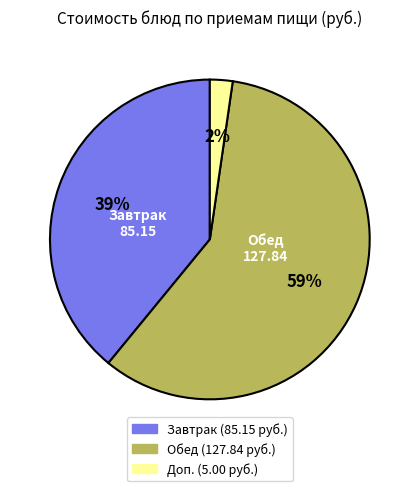

Is there a majority slice in this chart?

Yes